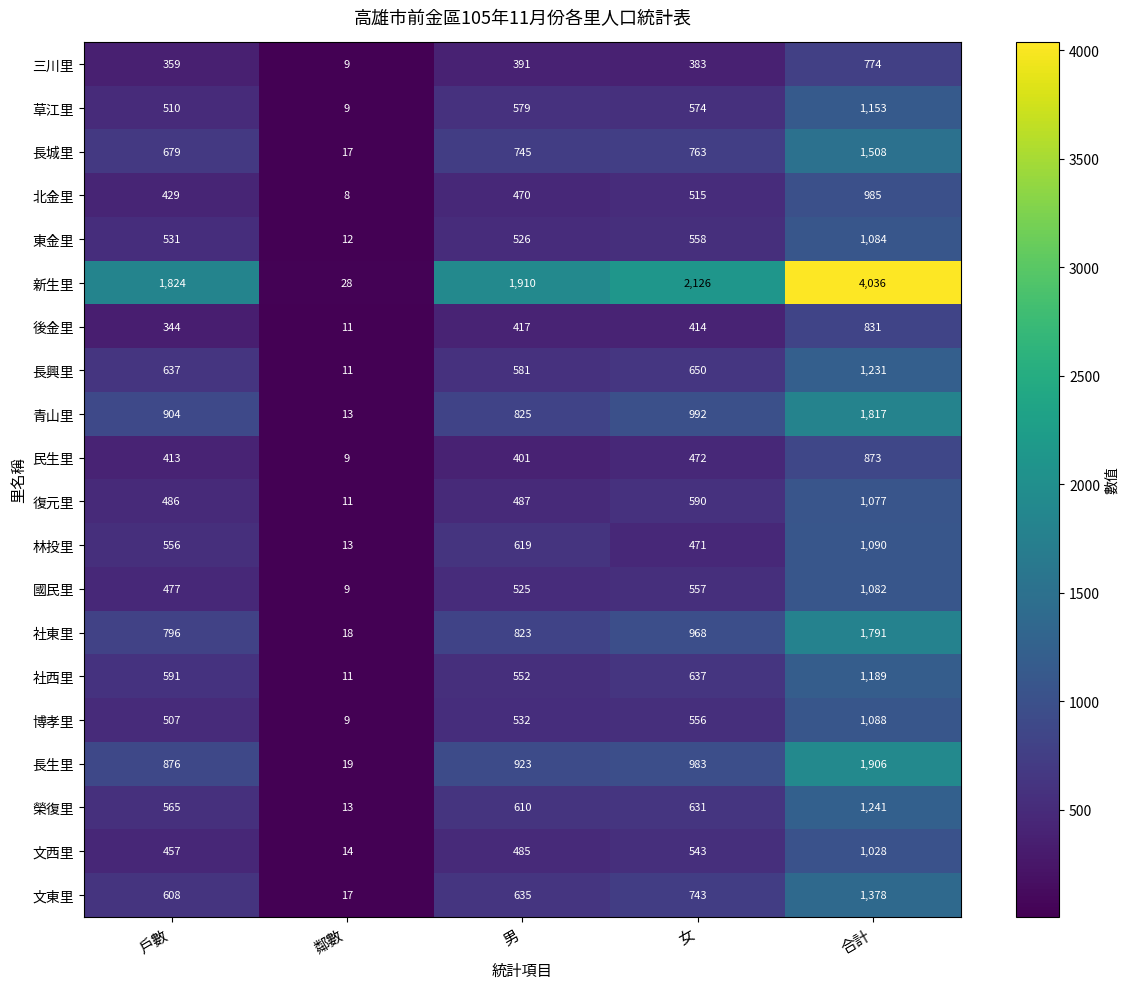

What is the total value across all series at 合計?

27162